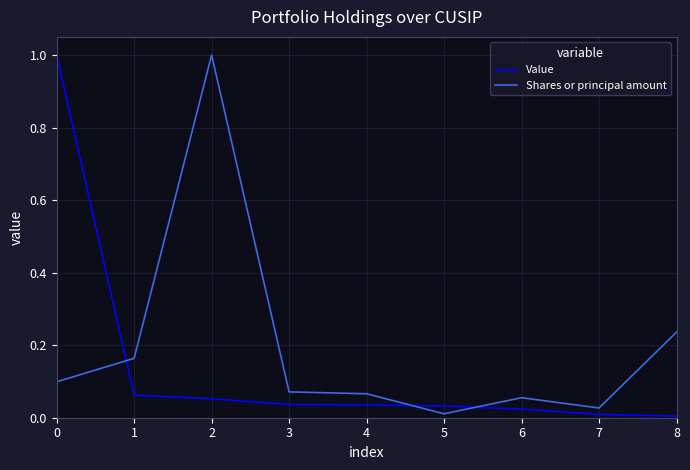

The Value series shows 0.1 at 2. True or false?

True